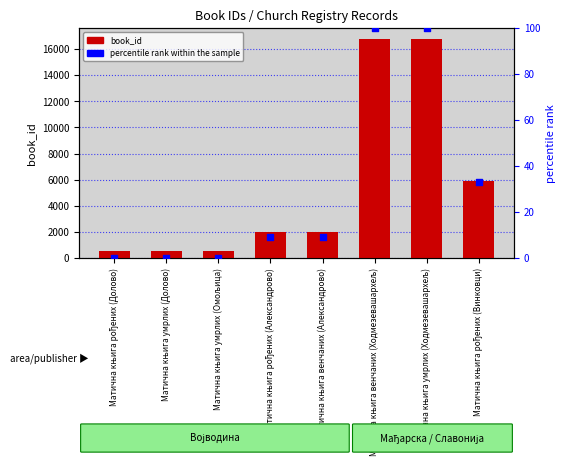

Which series has the largest total across all categories?

book_id